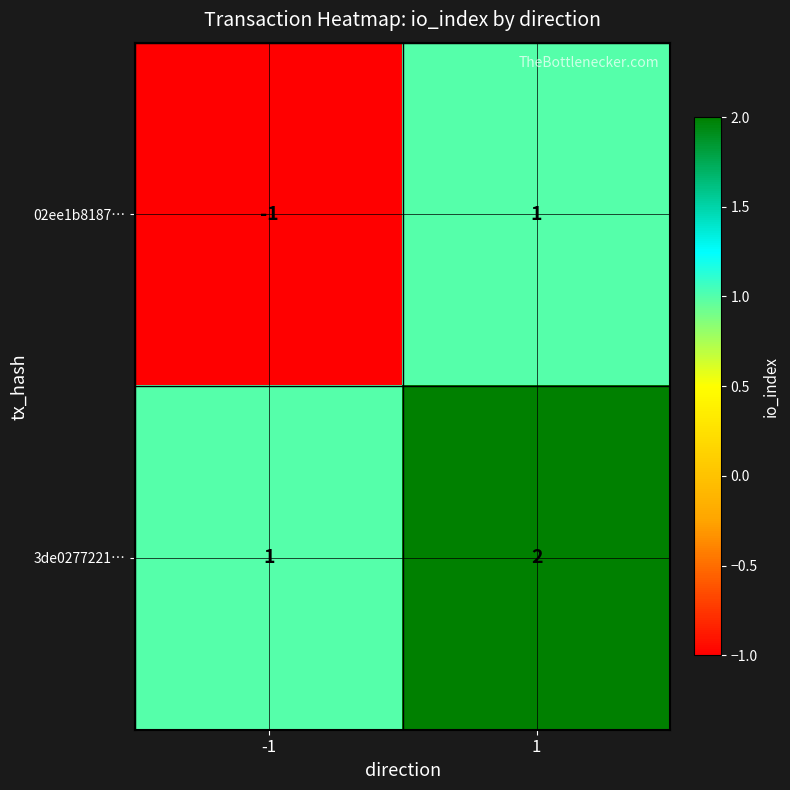

How many series are shown in this chart?

2